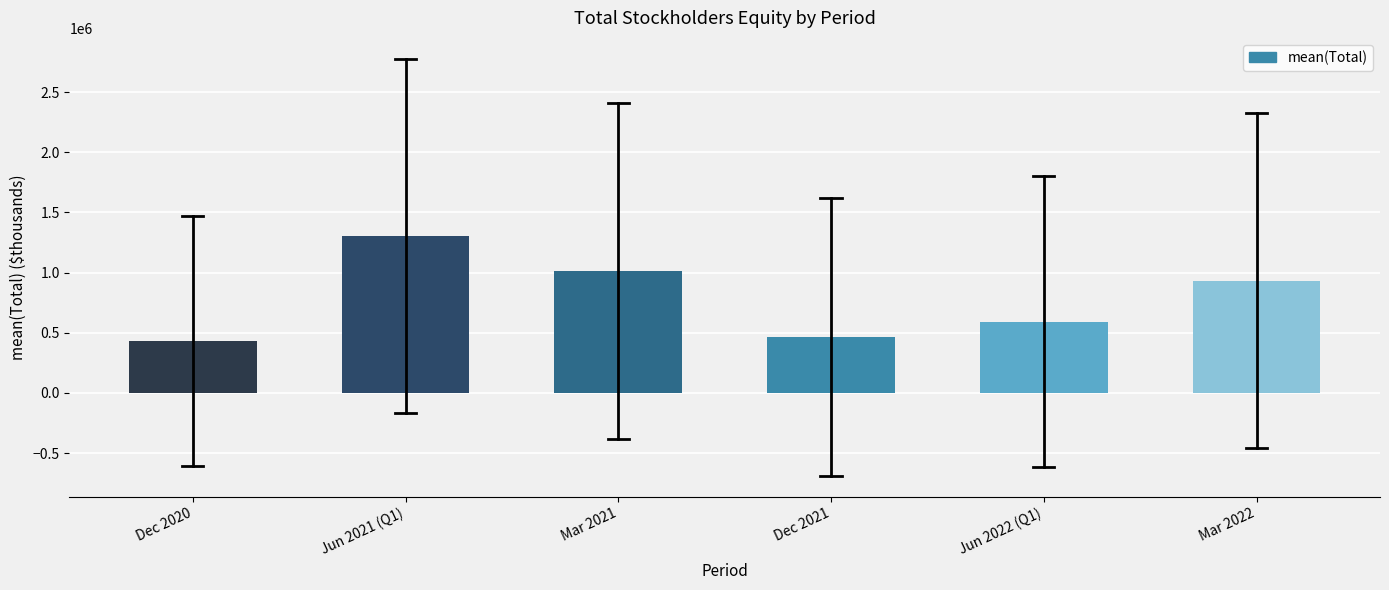

Reading left to right, extract all data points from this chart.

Dec 2020=434195.1	Jun 2021 (Q1)=1302585.4	Mar 2021=1013122.0	Dec 2021=465699.3	Jun 2022 (Q1)=593030.5	Mar 2022=931398.6